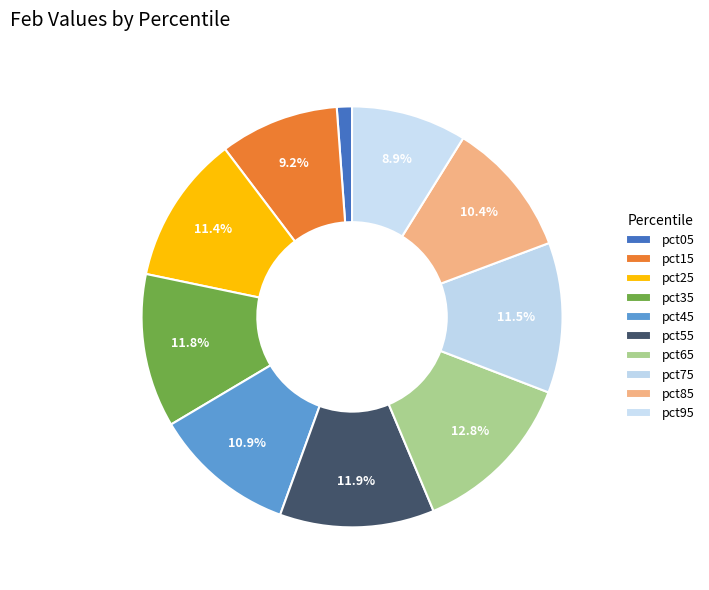

Count the number of slices in the pie.

10